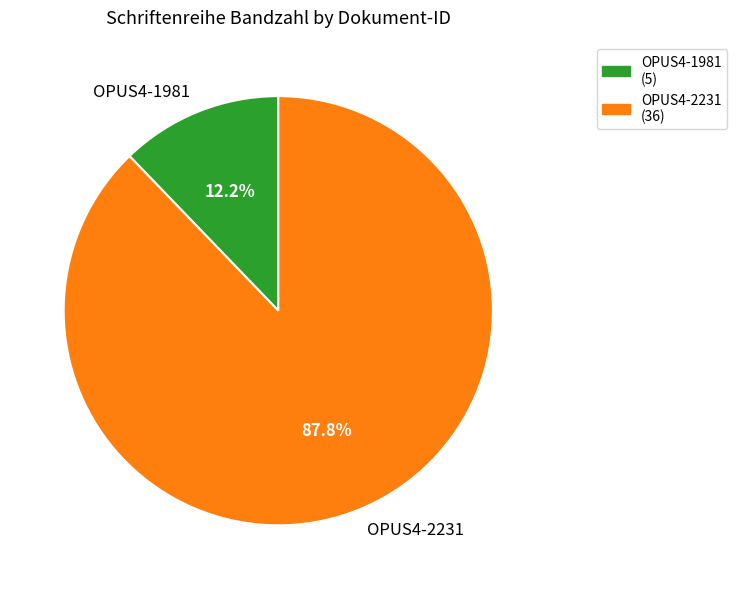

To the nearest percent, what is the combined percentage of OPUS4-2231 and OPUS4-1981?

100%